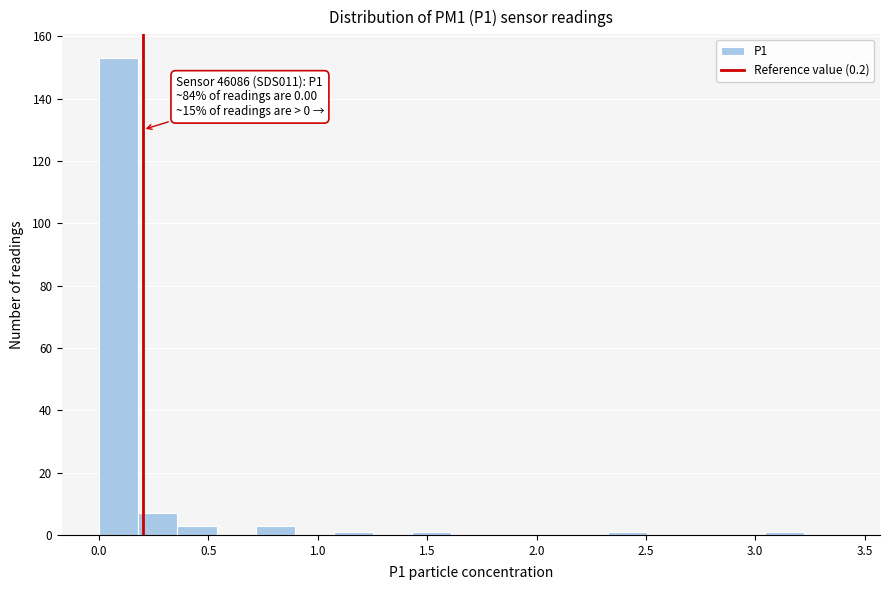

Around what value on the x-axis is the tallest bar? Give the approximate position of its centre, as read against the axis.

0.10